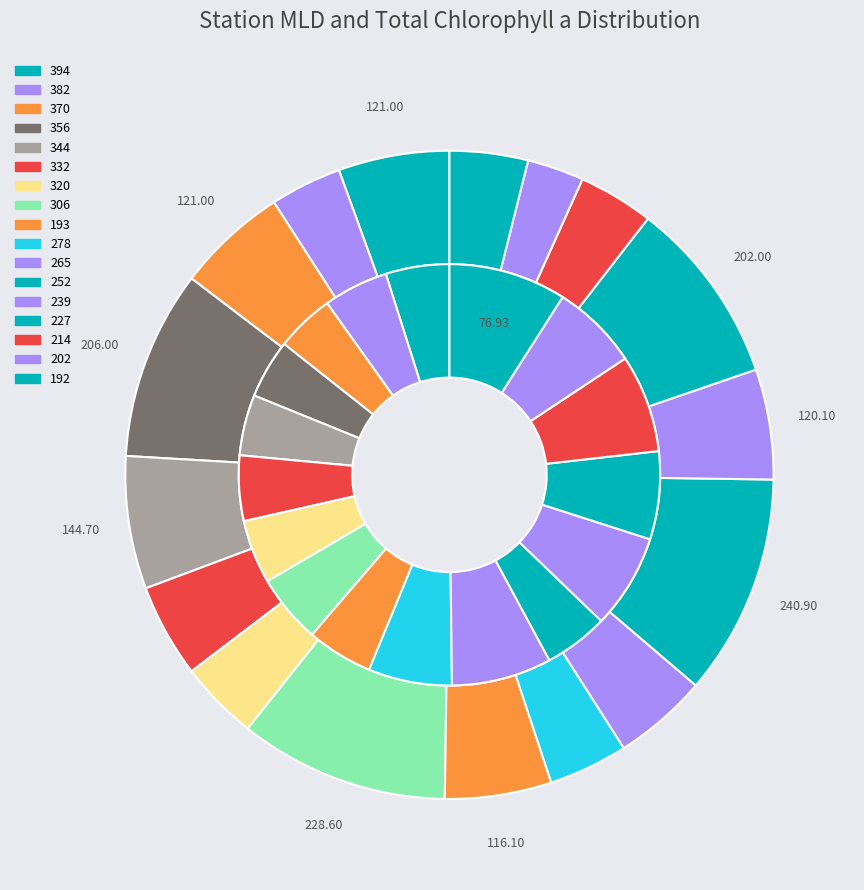

To the nearest percent, what portion does 278 represent?

6%